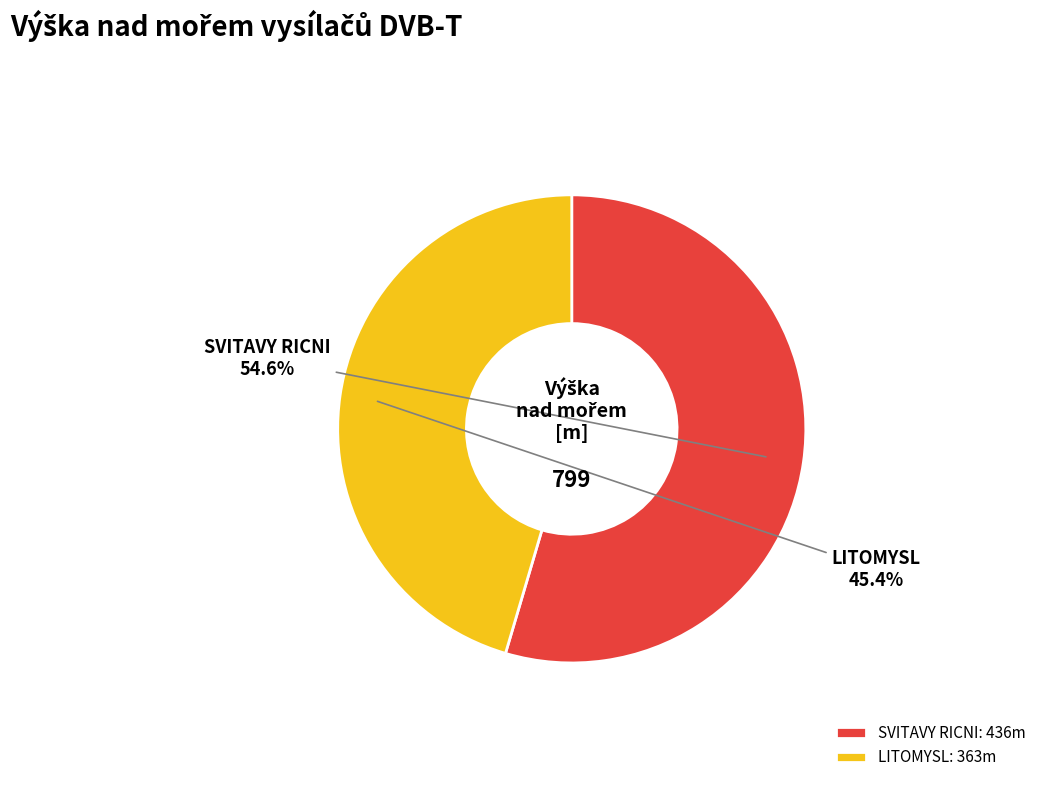

The SVITAVY RICNI slice represents 48% of the pie. True or false?

False